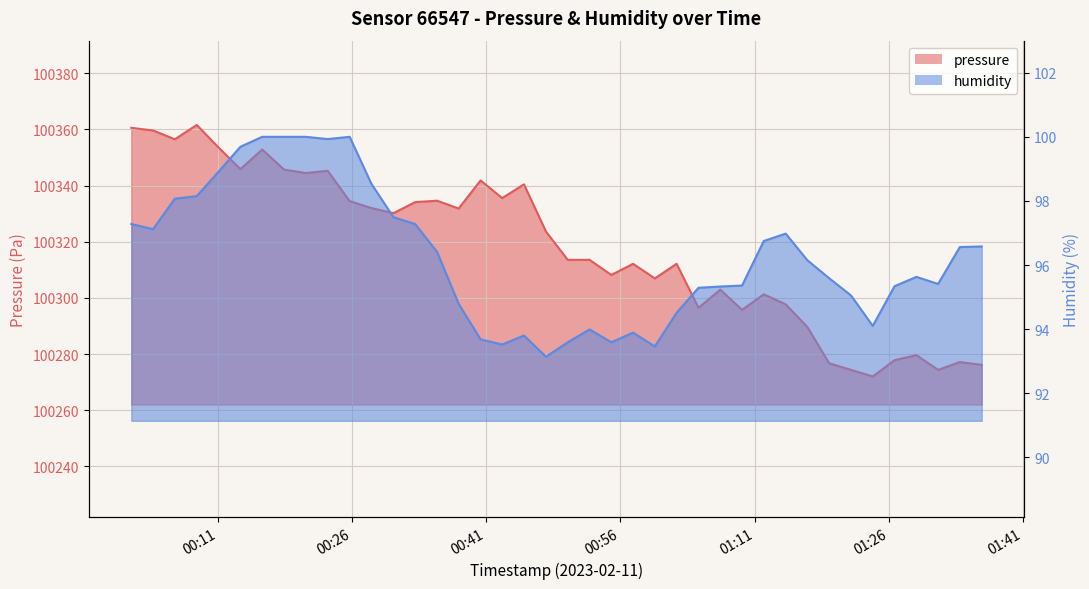

True or false: pressure and humidity intersect in this chart.

False